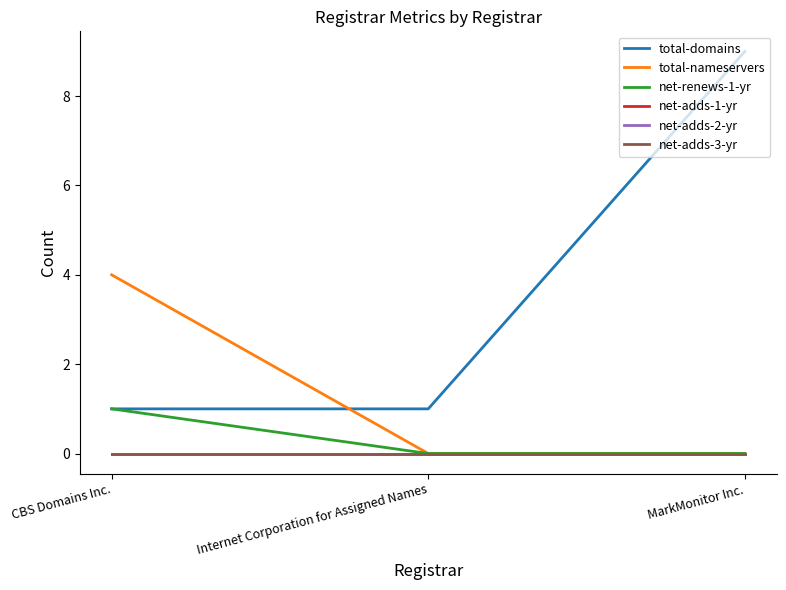

What is the total value across all series at MarkMonitor Inc.?

9